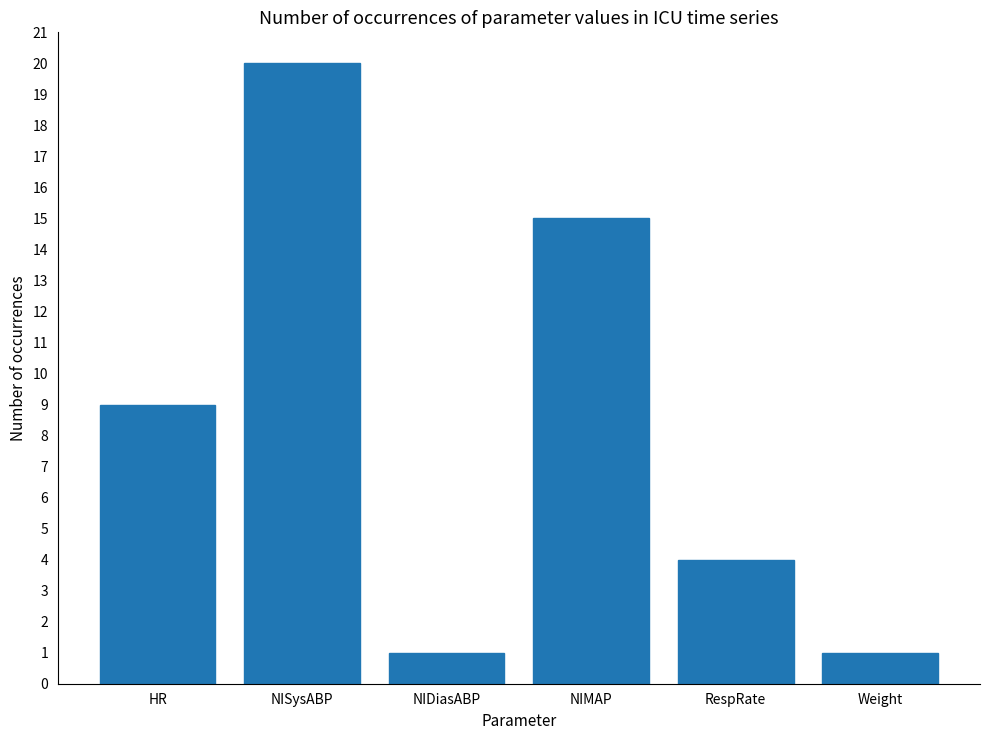

Approximately how many times larger is the value at NIMAP compared to HR?

1.7